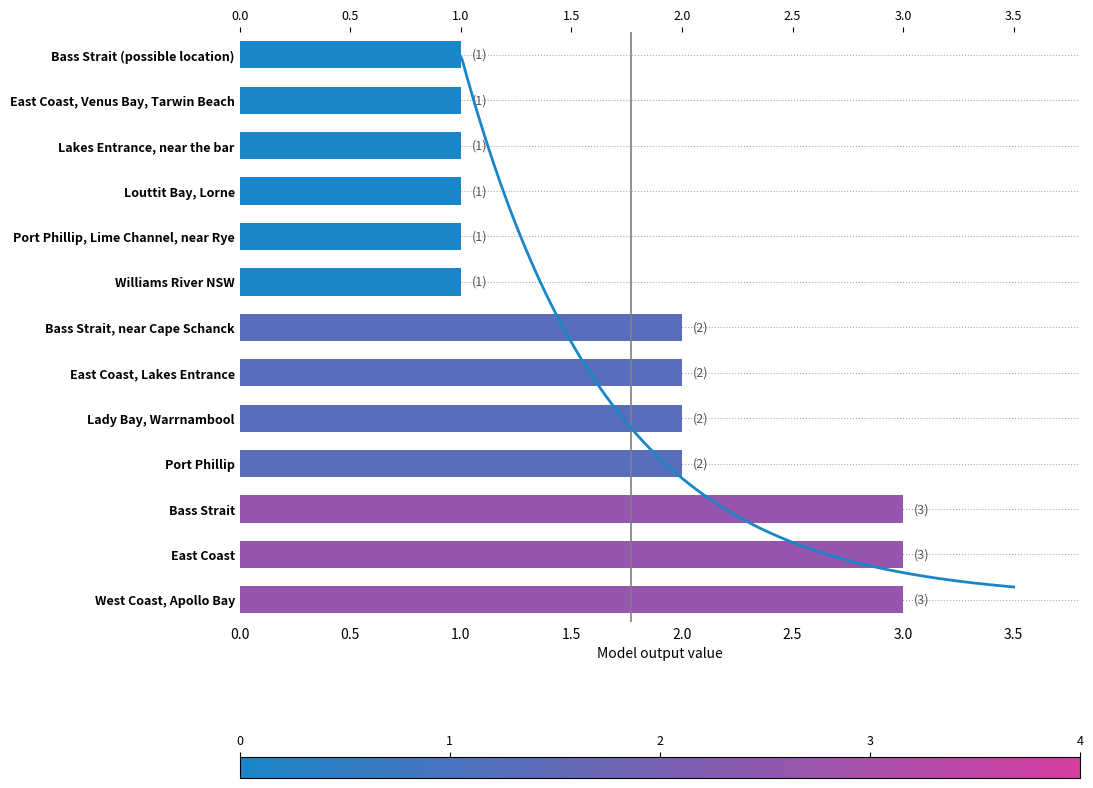

How many bars are there in total?

13